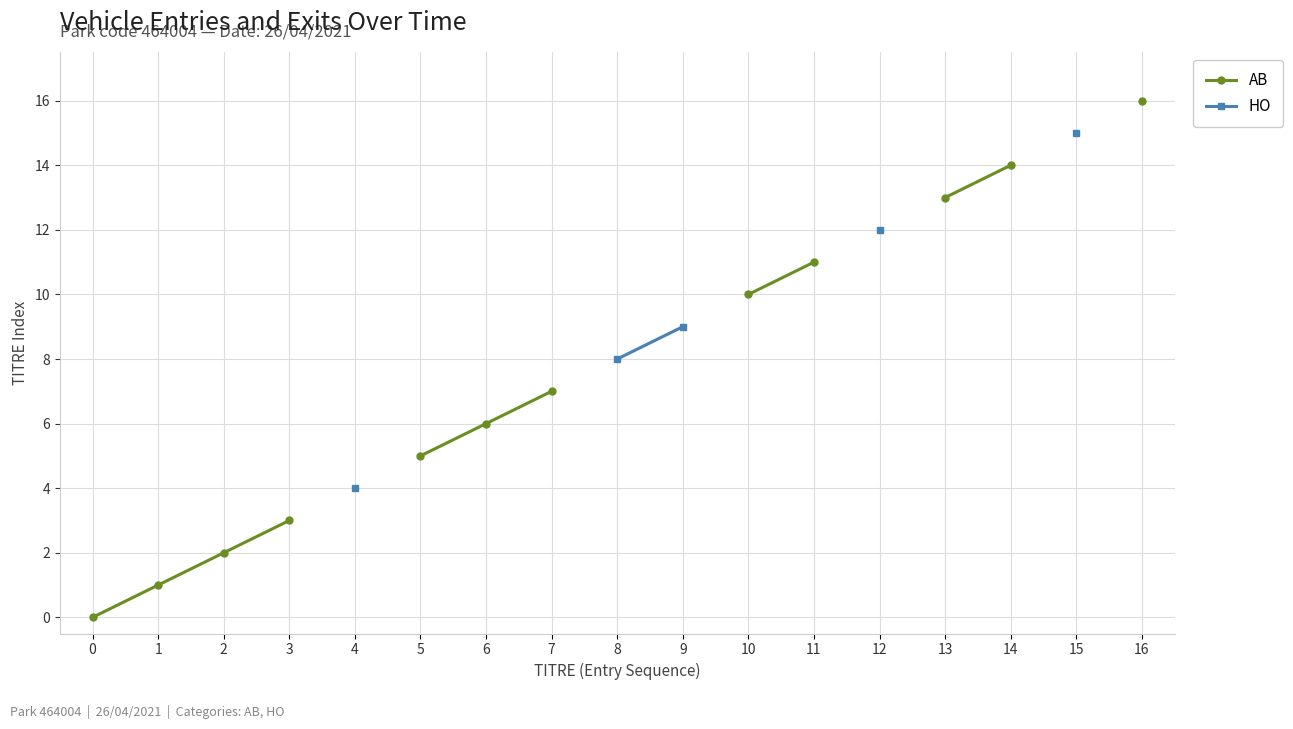

At which label does HO first exceed 8?

9